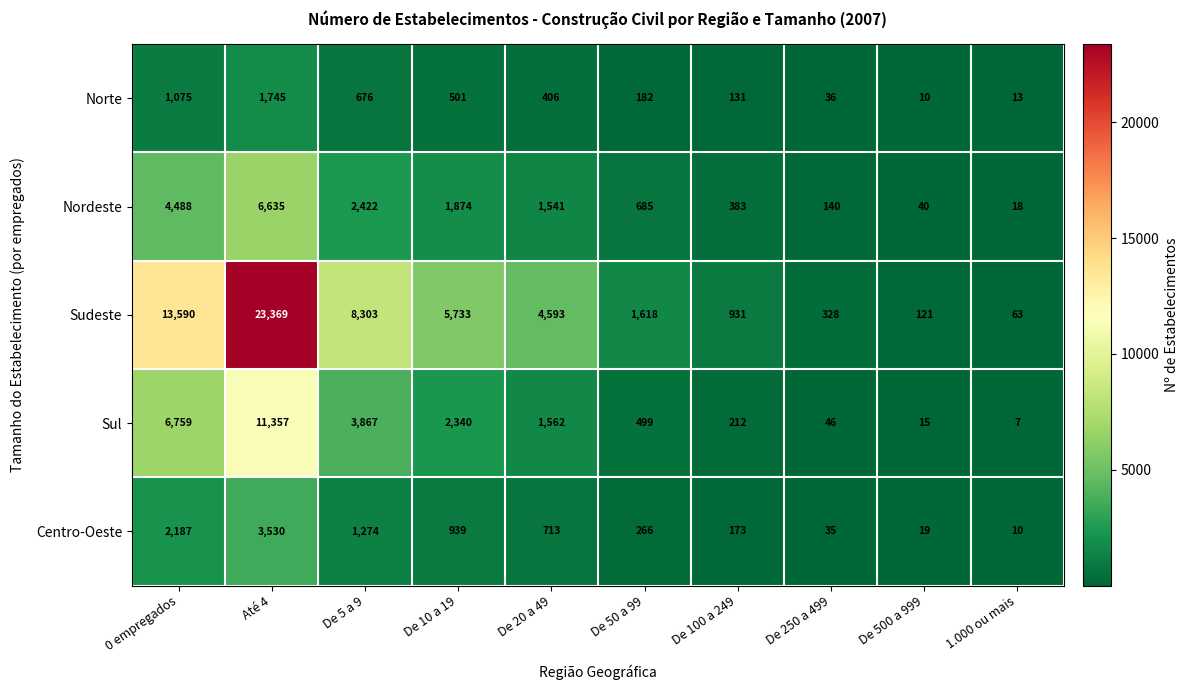

How many distinct data groups are displayed?

5